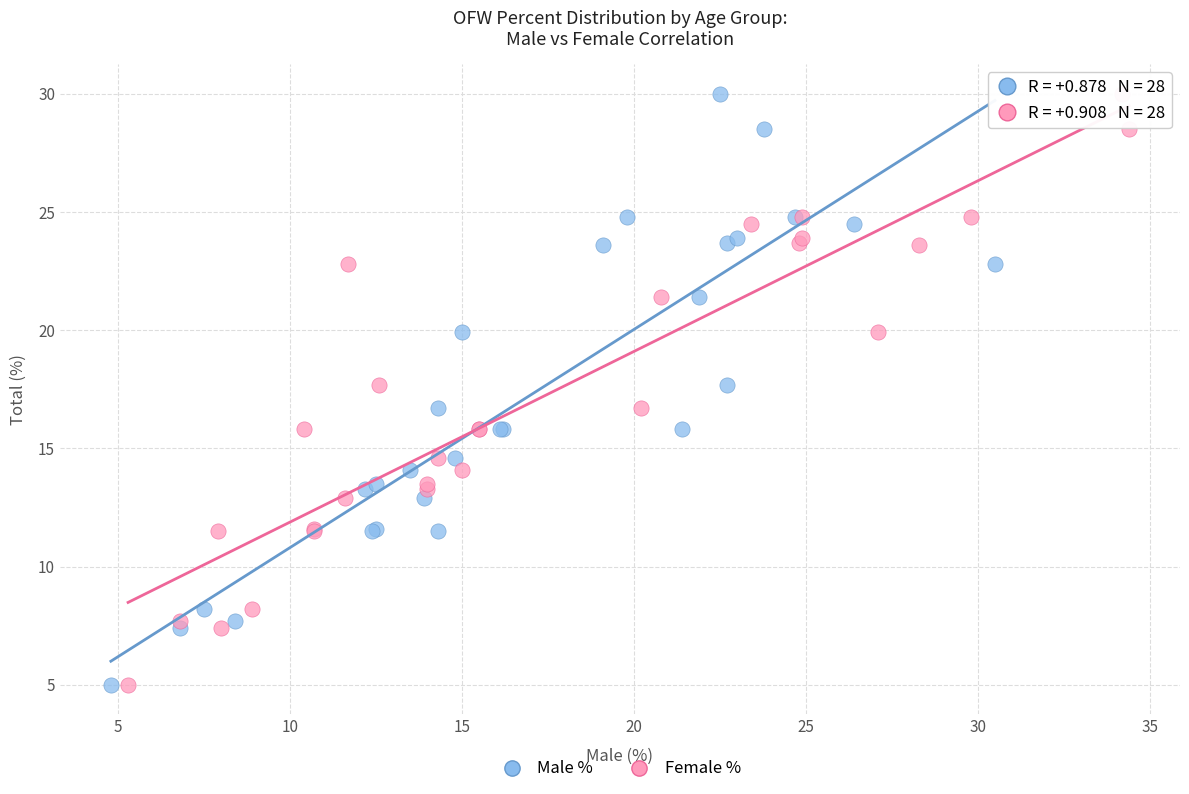

What are all the series names shown in the legend?

Male %, Female %